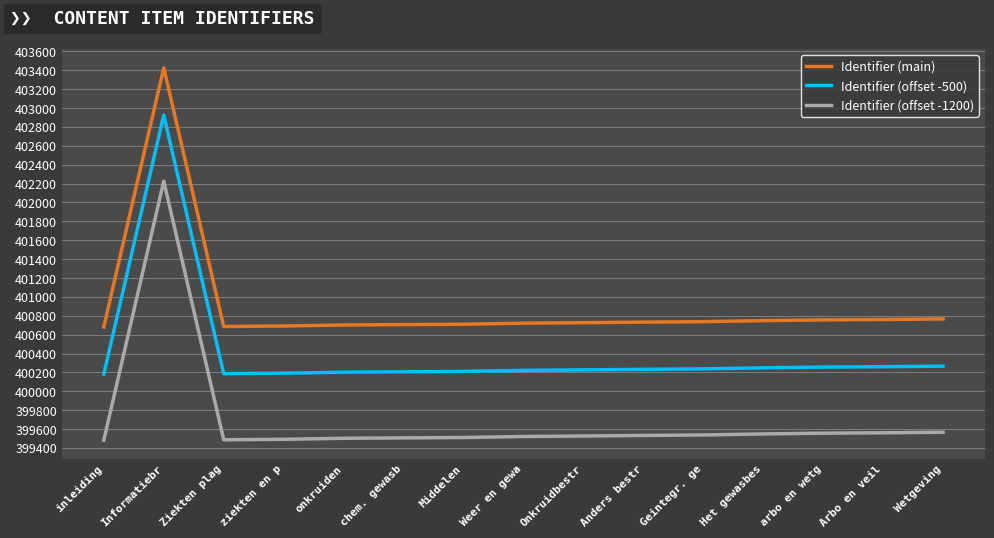

What is the minimum value for Identifier (main)?

400683